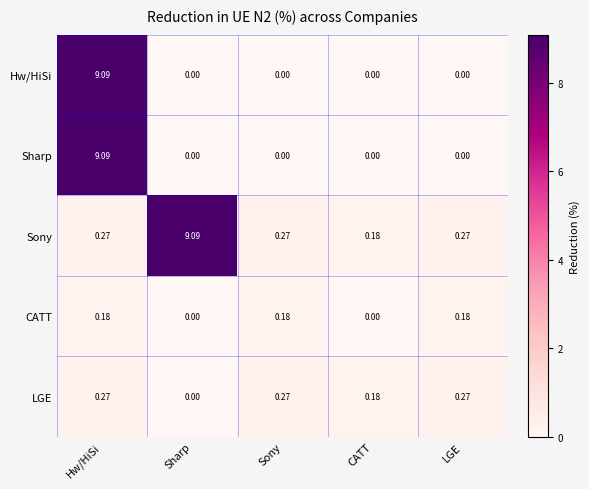

Count the number of categories in the chart.

5